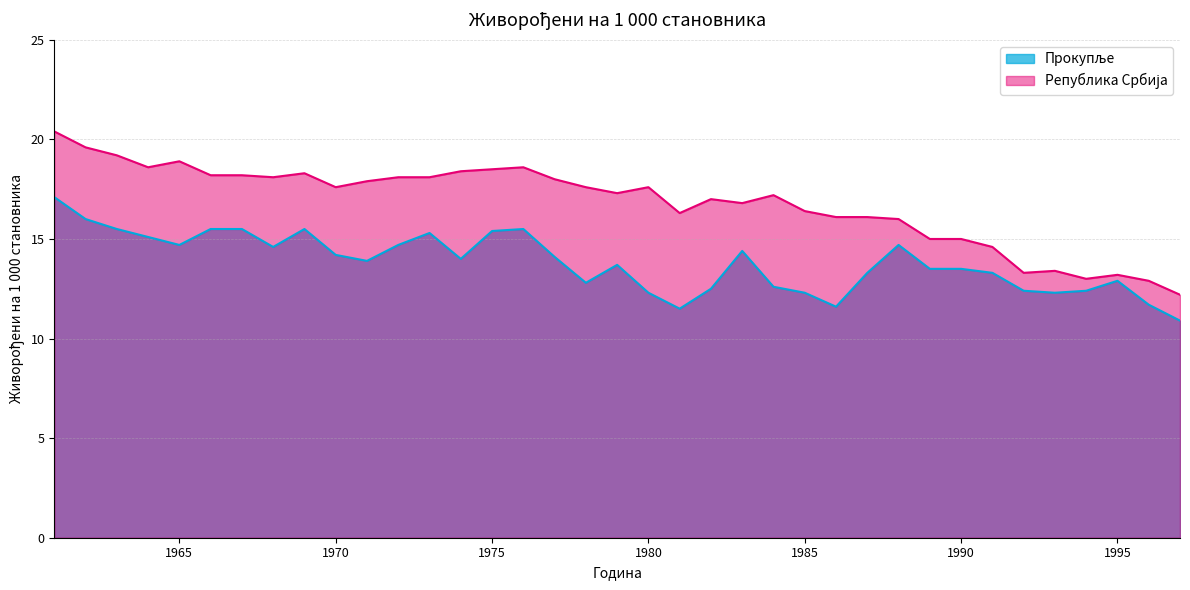

The Република Србија series shows 6.5 at 1991. True or false?

False